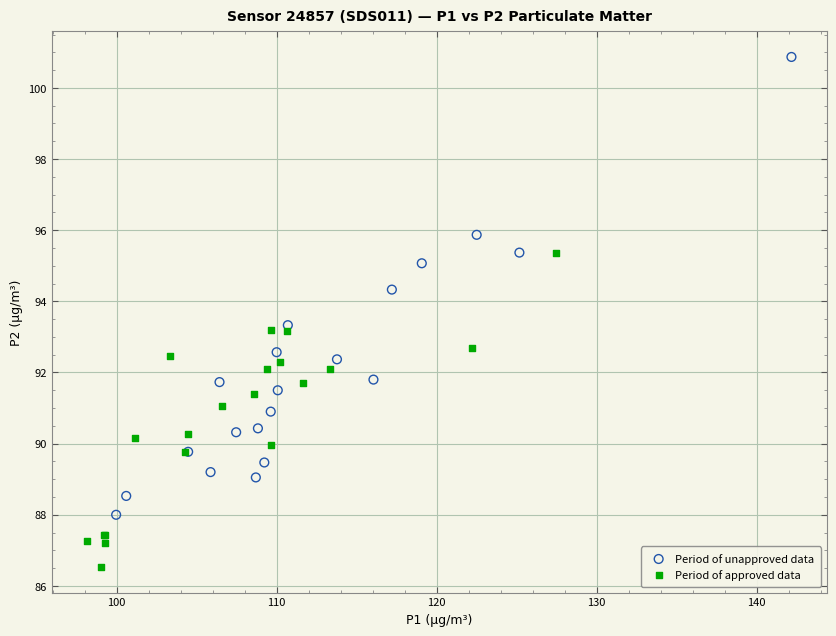

Which series reaches the maximum Y coordinate?

Period of unapproved data